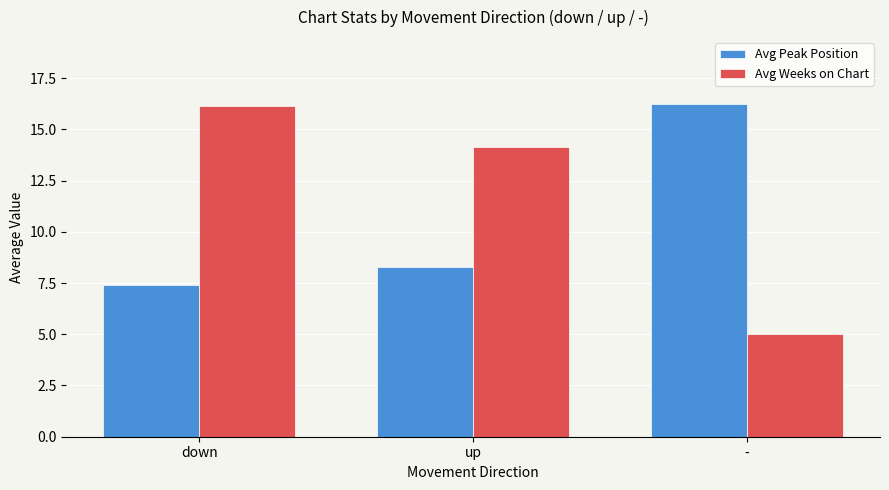

At which label does Avg Peak Position first exceed 8?

up